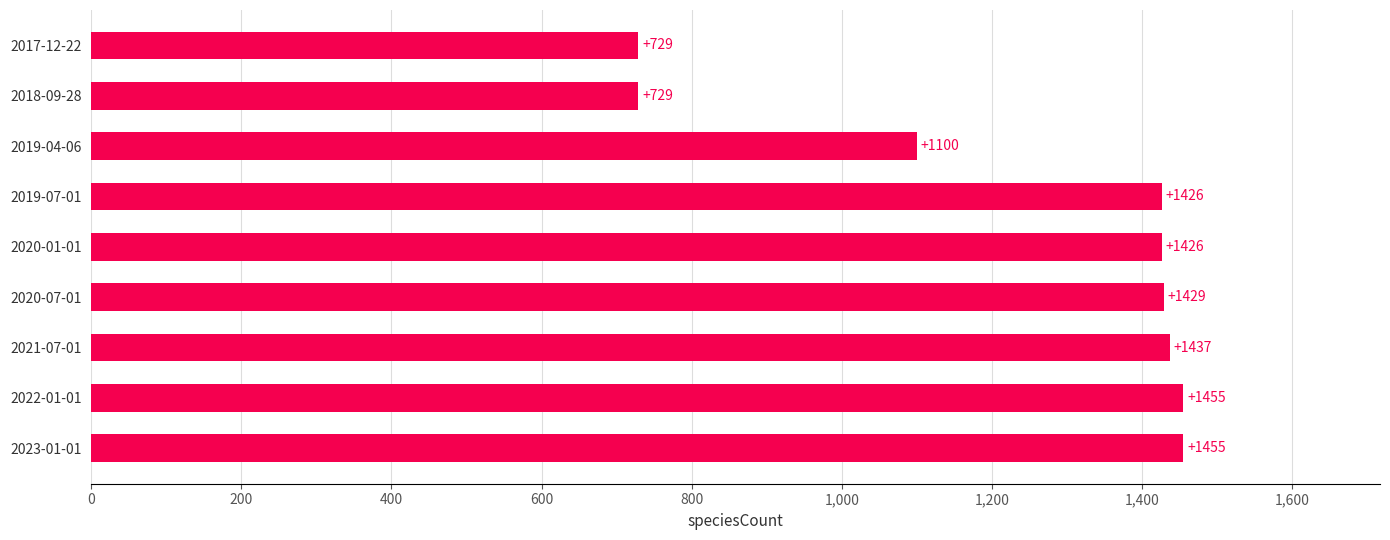

Reading top to bottom, list all the values displayed in this chart.

2017-12-22=729	2018-09-28=729	2019-04-06=1100	2019-07-01=1426	2020-01-01=1426	2020-07-01=1429	2021-07-01=1437	2022-01-01=1455	2023-01-01=1455